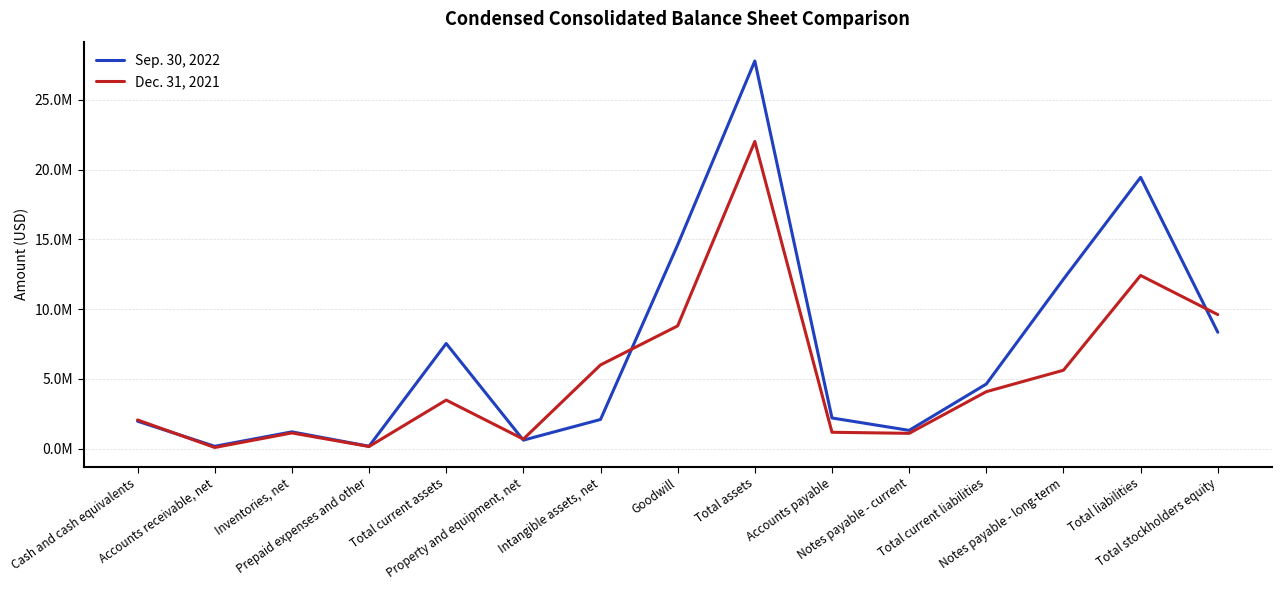

Is it true that Sep. 30, 2022 equals 165217 at Accounts receivable, net?

True